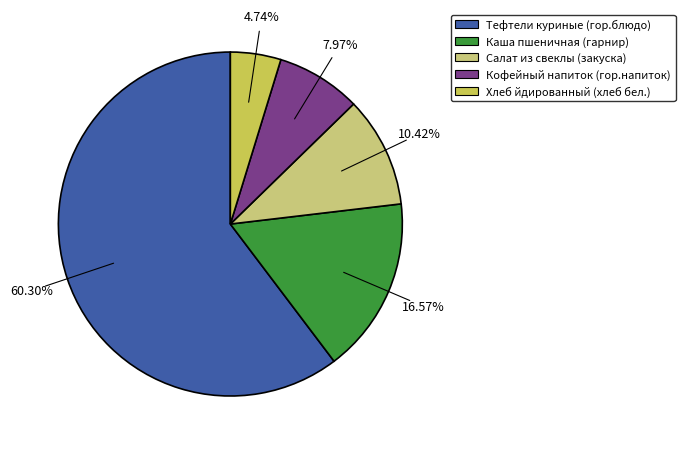

To the nearest percent, what is the combined percentage of Кофейный напиток (гор.напиток) and Салат из свеклы (закуска)?

18%